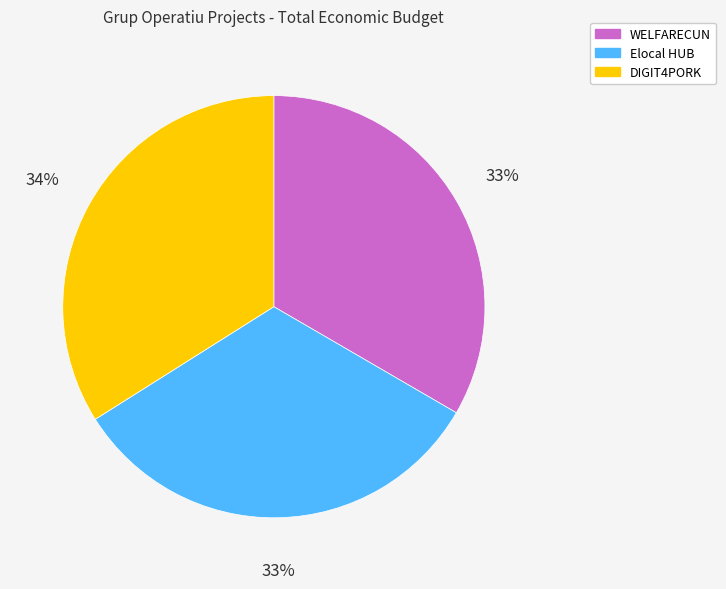

To the nearest percent, what portion does Elocal HUB represent?

33%